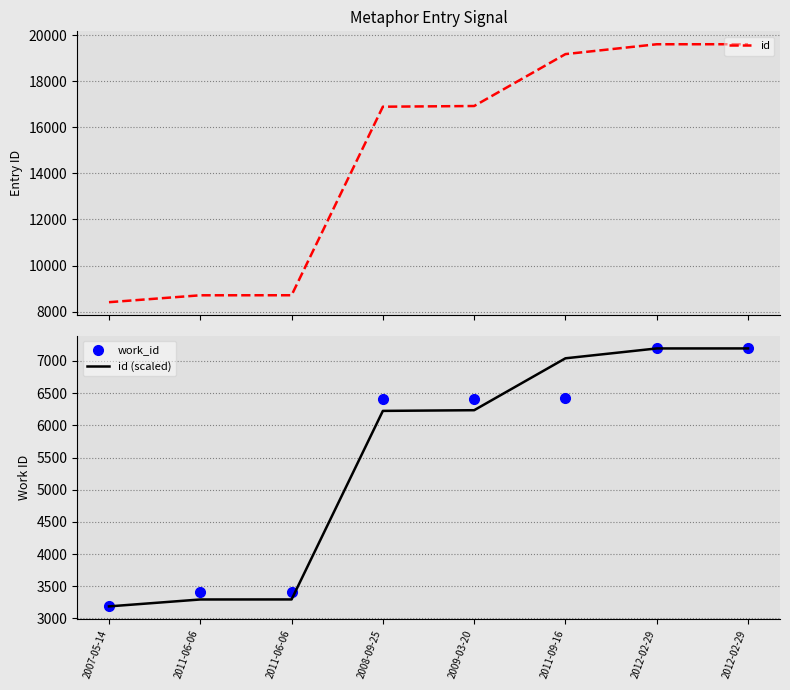

Reading right to left, transcribe all the data shown in this chart.

id: 19613.0	19612.0	19184.0	16929.0	16899.0	8708.0	8706.0	8406.0
work_id: 7195.0	7195.0	6421.0	6415.0	6408.0	3414.0	3414.0	3187.0
id (scaled): 7195.0	7194.6	7041.6	6235.1	6224.4	3295.0	3294.3	3187.0